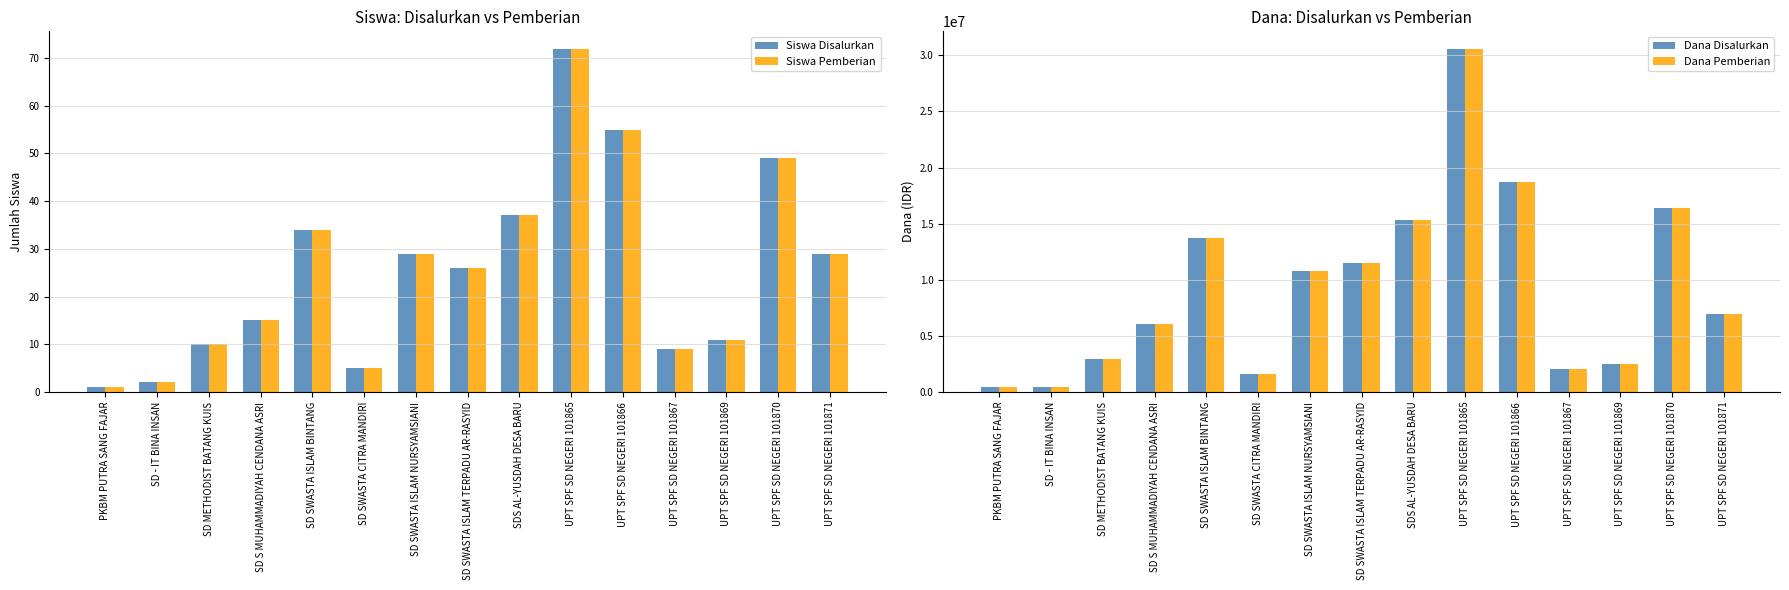

Which series has the largest total across all categories?

Dana Disalurkan